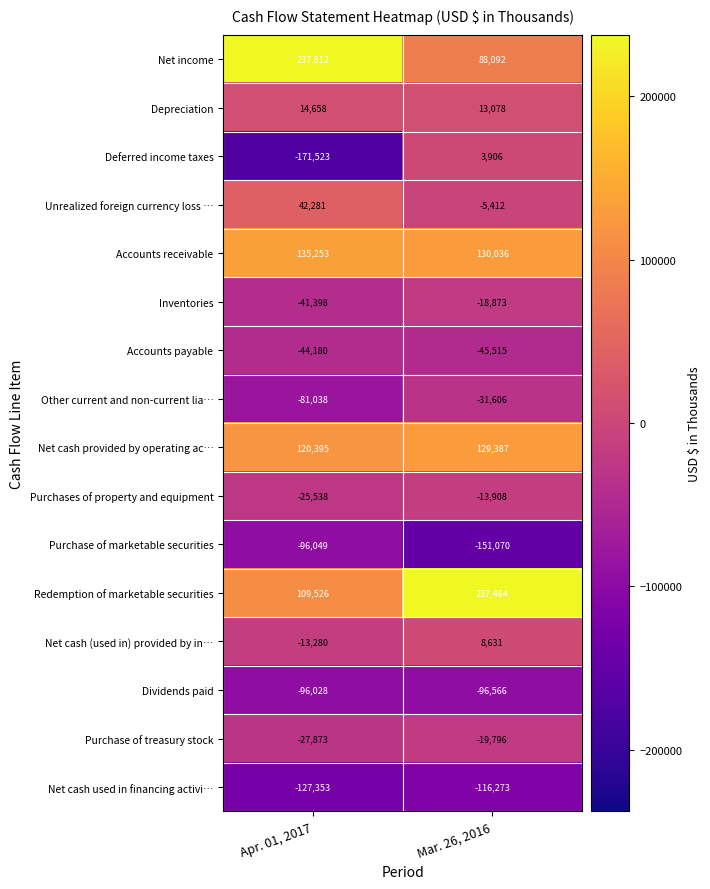

What is the sum of the Deferred income taxes values at Mar. 26, 2016 and Apr. 01, 2017?

-167617